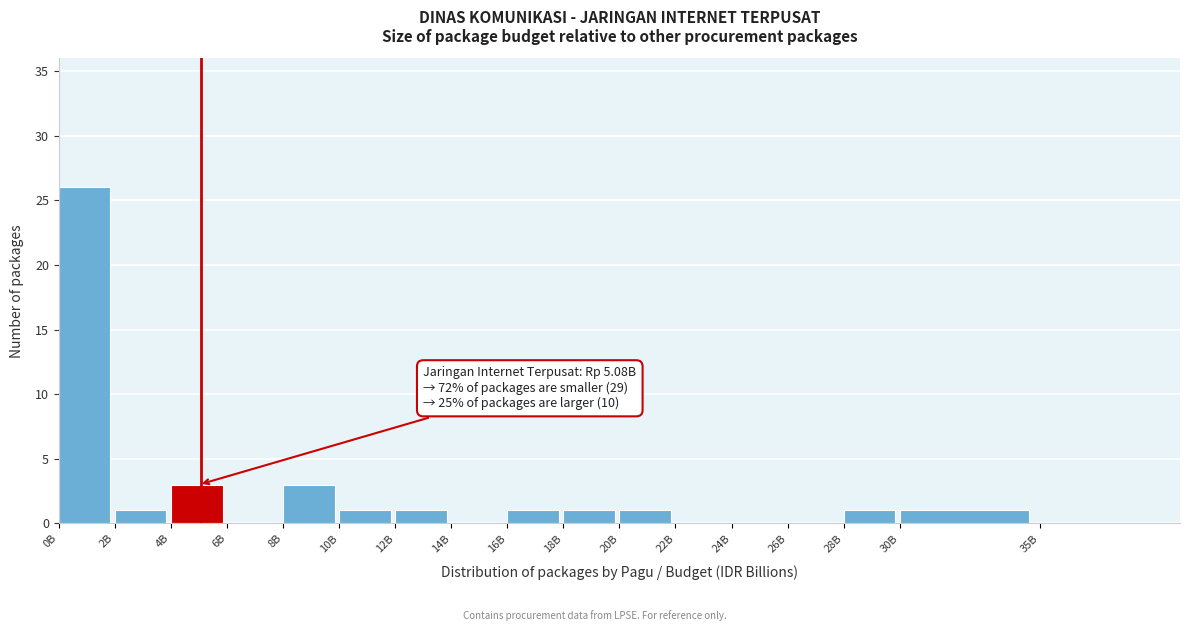

Reading right to left, what are all the values shown in this chart?

35B=0	30B=1	28B=1	26B=0	24B=0	22B=0	20B=1	18B=1	16B=1	14B=0	12B=1	10B=1	8B=3	6B=0	4B=3	2B=1	0B=26